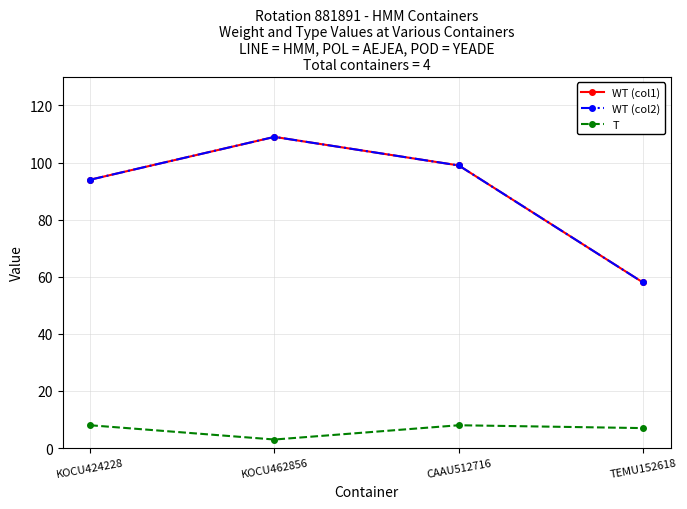

Does the chart have visible grid lines?

Yes